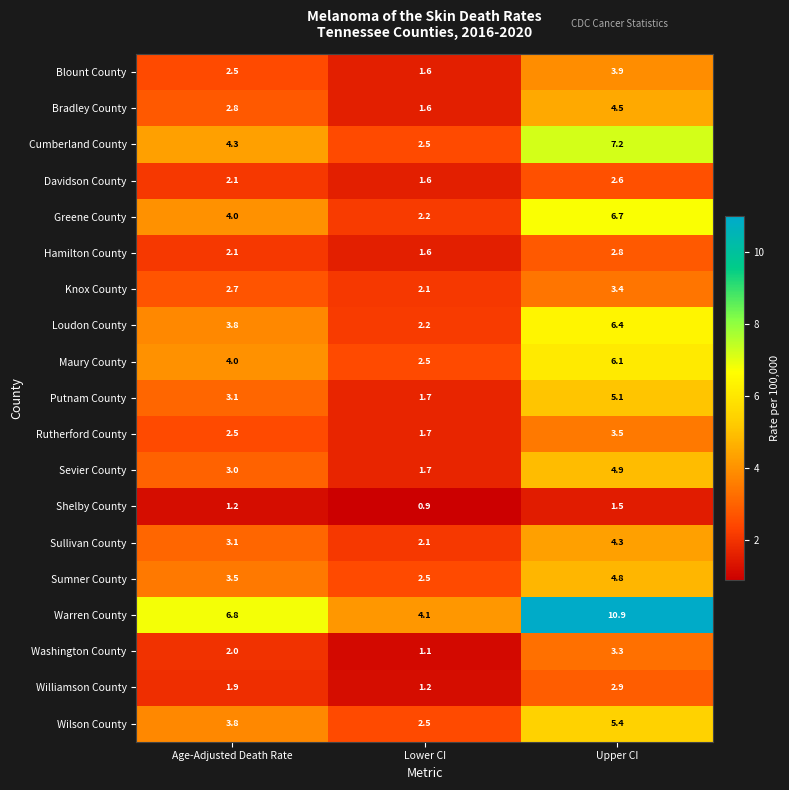

The Greene County series shows 2.8 at Upper CI. True or false?

False